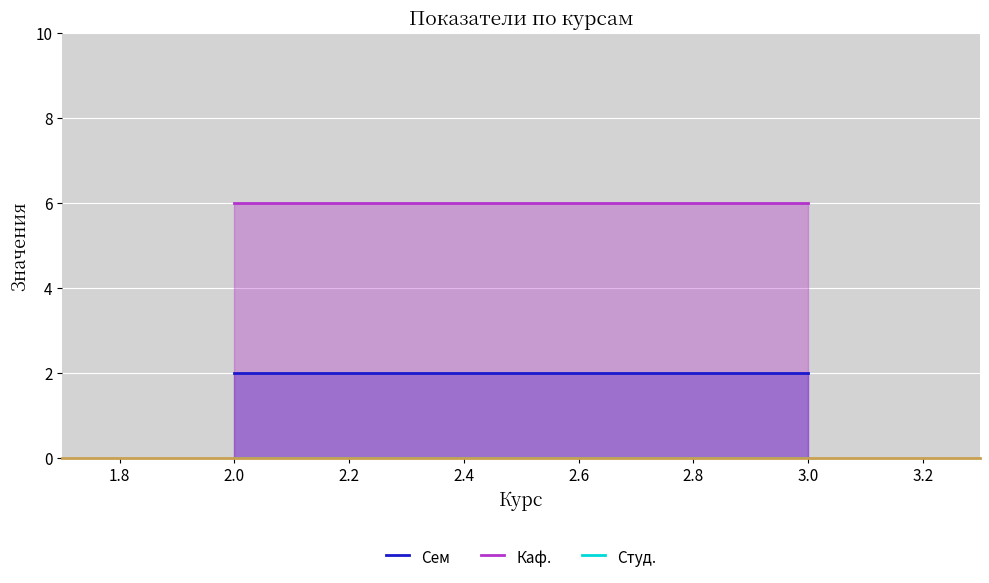

Rank the series at 2.0 from highest to lowest value.

Каф., Сем, Студ.